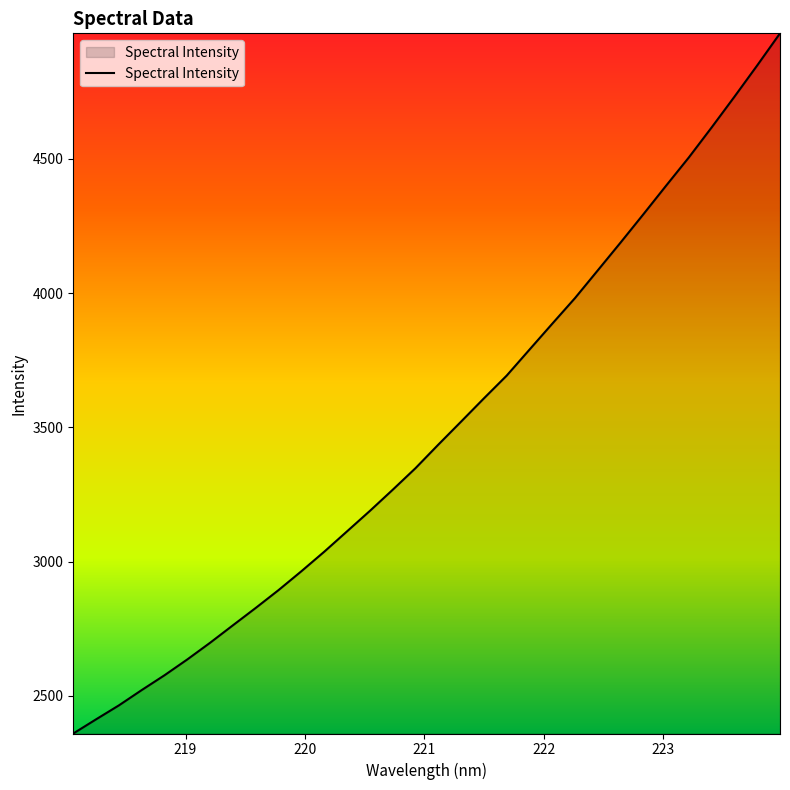

What is the greatest value displayed?

4967.3